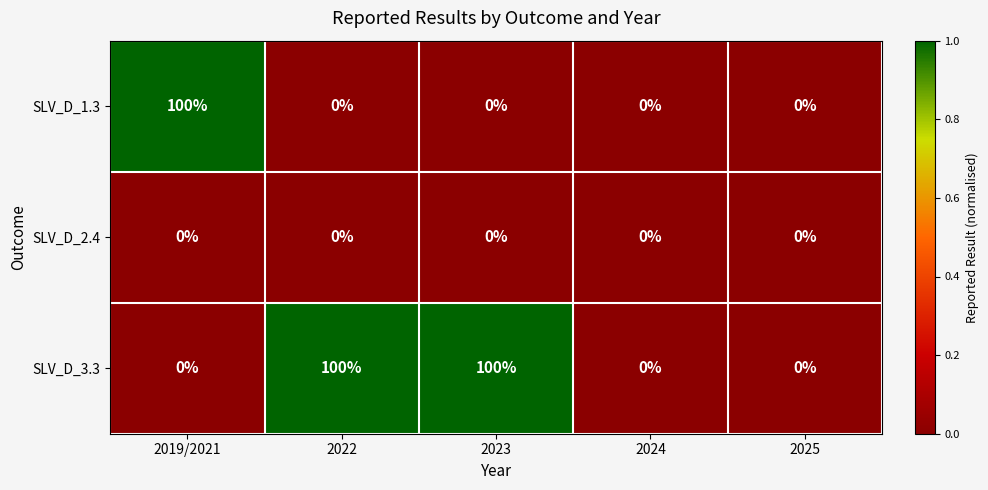

What is the spread (max minus min) of values at 2022?

100